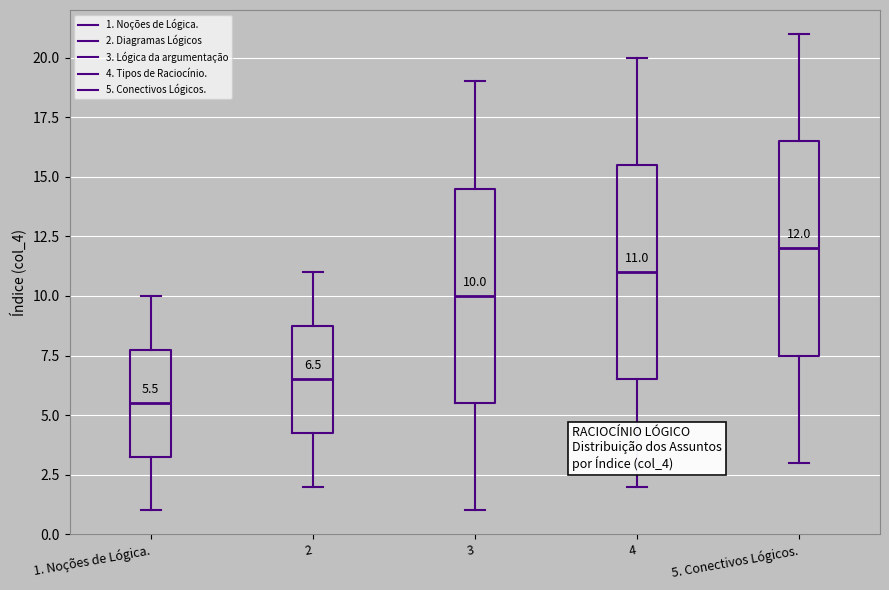

Which box's median line is the lowest?

1. Noções de Lógica.